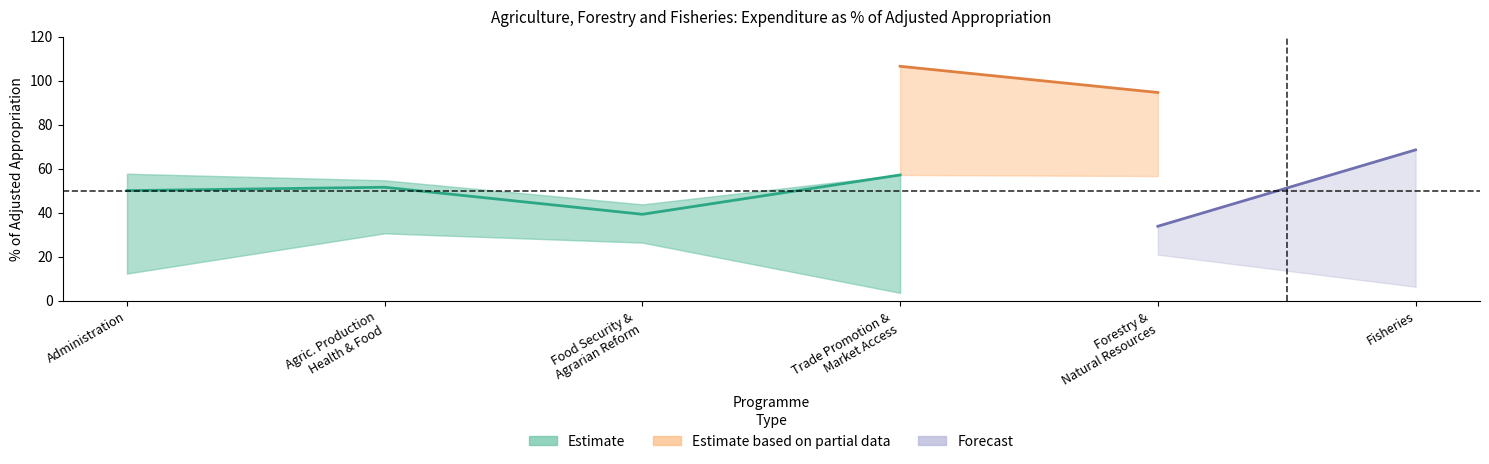

True or false: Estimate based on partial data has more than 0 points higher than both neighbors.

True